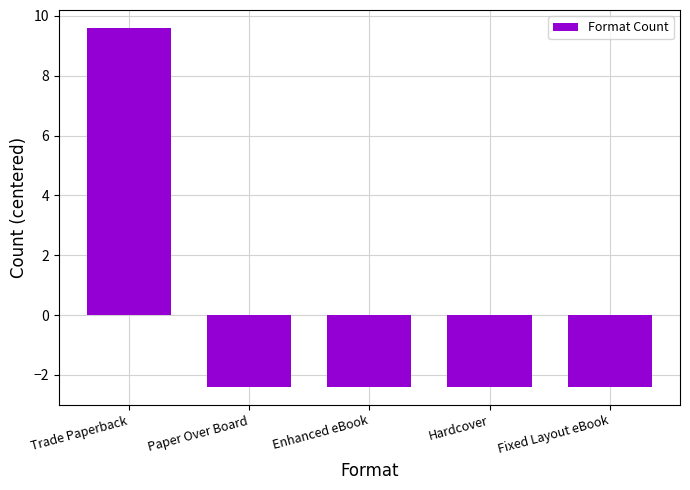

Where does the data first go above -2?

Trade Paperback